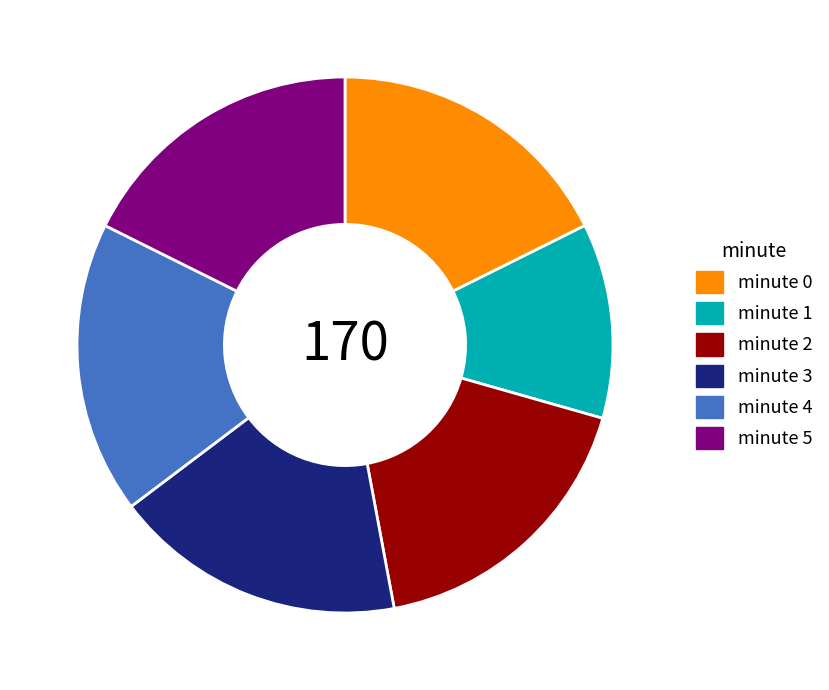

How many slices are in this pie chart?

6